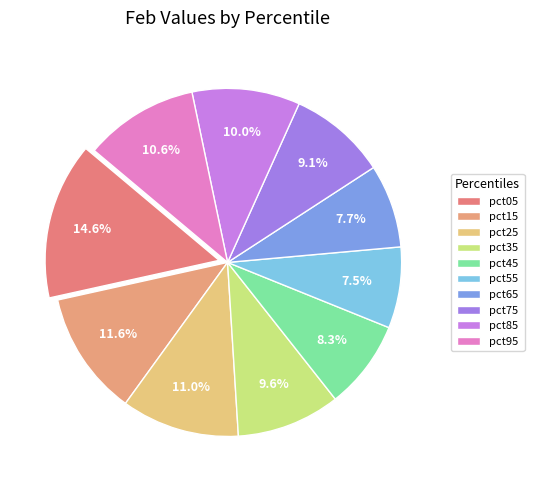

To the nearest percent, what is the combined percentage of pct15 and pct25?

23%